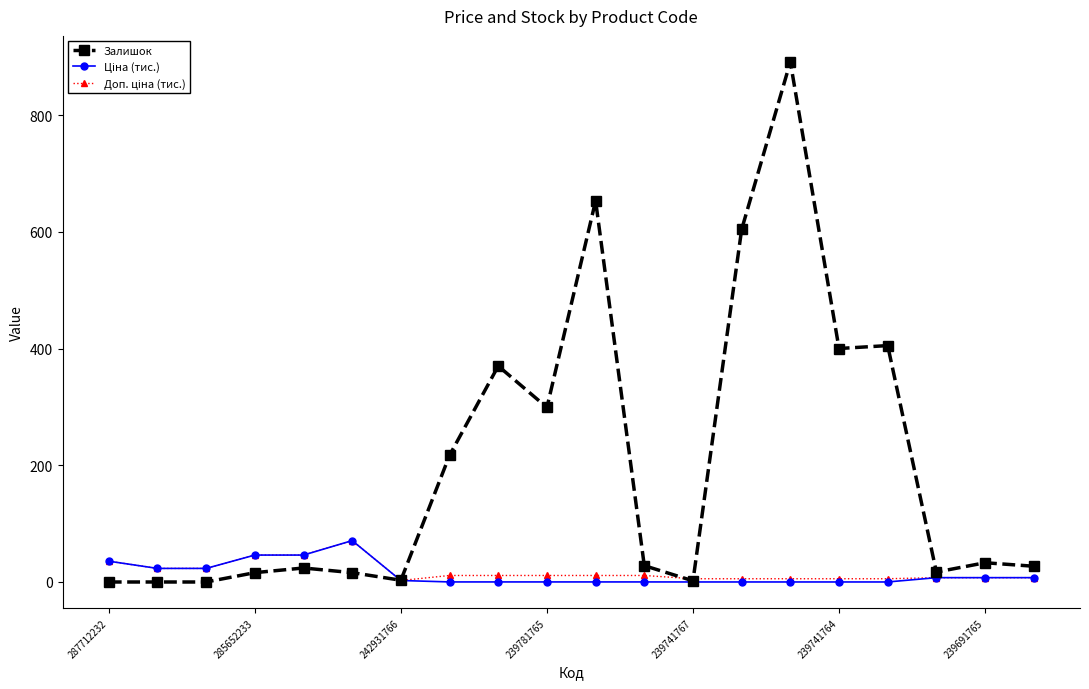

True or false: Залишок has more than 1 interior local peaks.

True